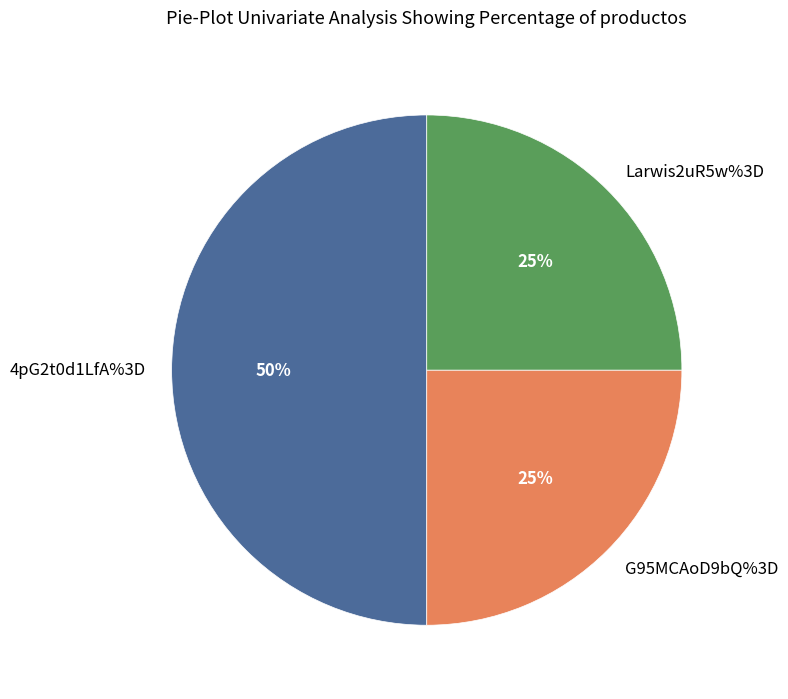

Is the sum of 4pG2t0d1LfA%3D and G95MCAoD9bQ%3D greater than half?

Yes